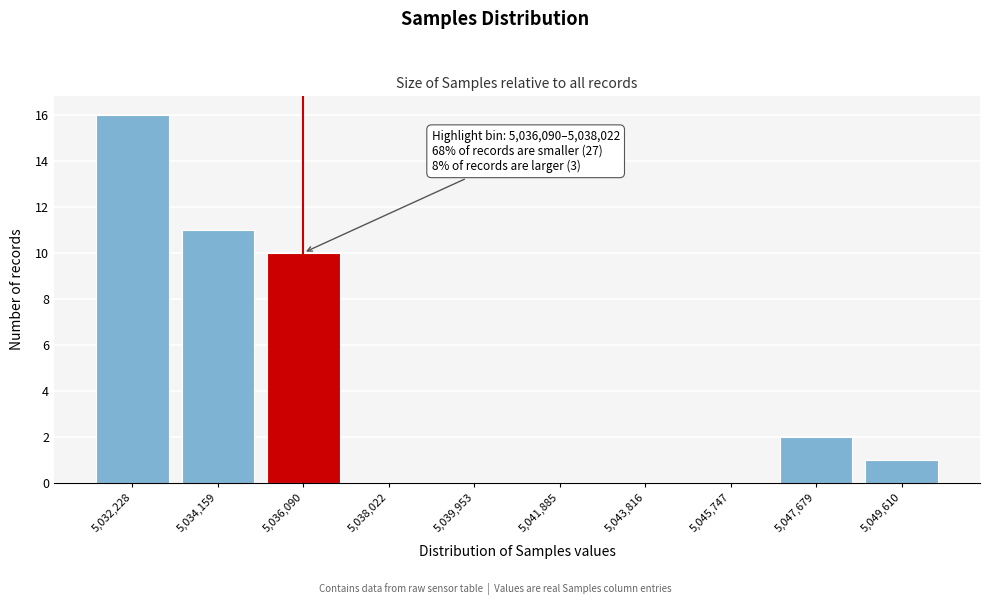

Reading left to right, what are all the values shown in this chart?

5,032,228=16	5,034,159=11	5,036,090=10	5,038,022=0	5,039,953=0	5,041,885=0	5,043,816=0	5,045,747=0	5,047,679=2	5,049,610=1